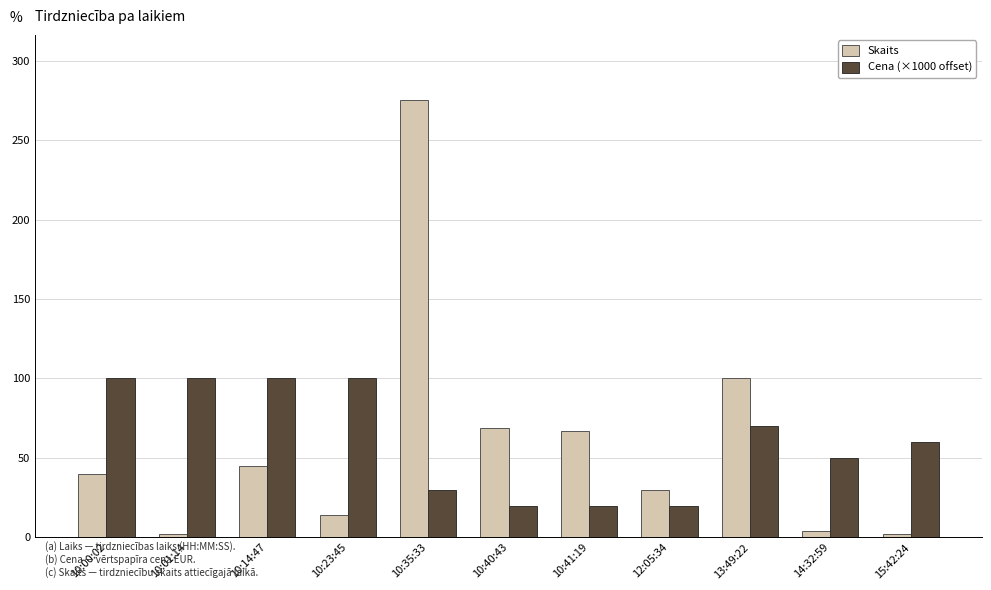

What is the difference between the Cena (×1000 offset) values at 10:23:45 and 15:42:24?

40.0